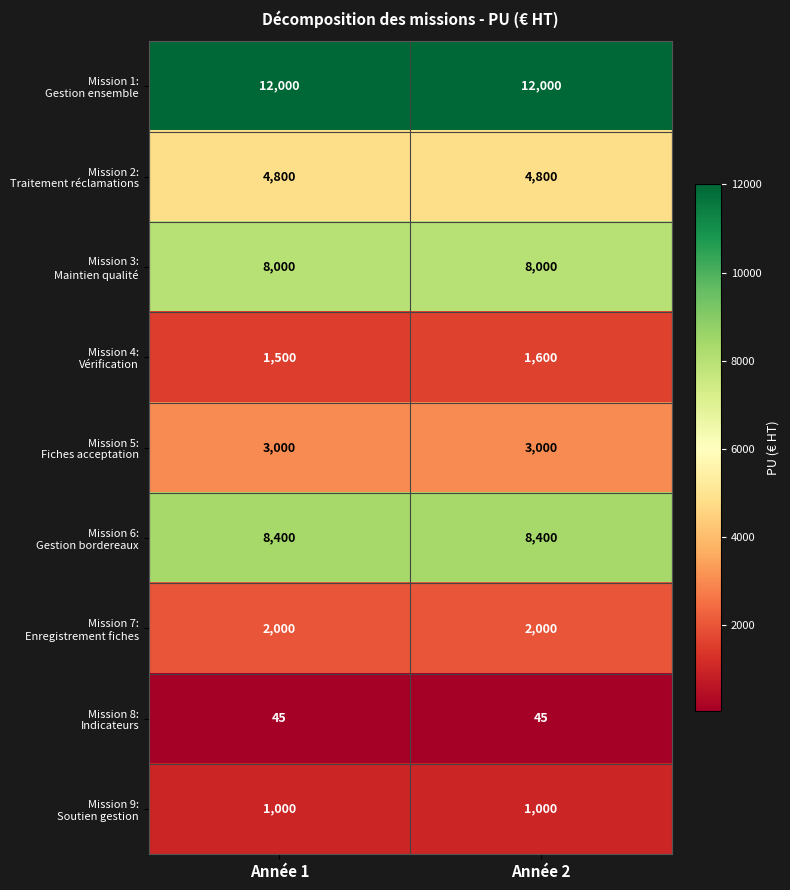

What is the total value across all series at Année 2?

40845